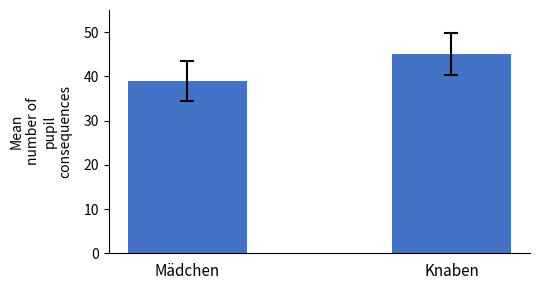

What is the label of the 1st bar from the right?

Knaben